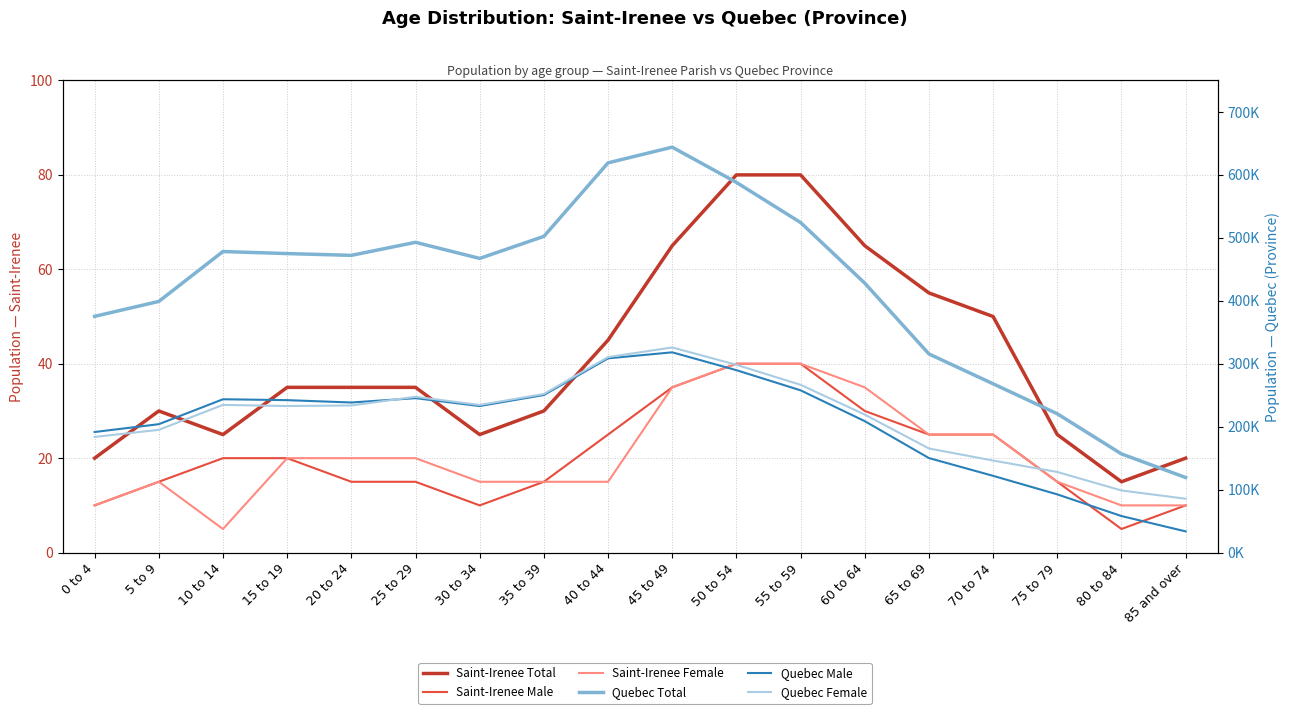

Reading left to right, what are all the values shown in this chart?

Saint-Irenee Total: 20	30	25	35	35	35	25	30	45	65	80	80	65	55	50	25	15	20
Saint-Irenee Male: 10	15	20	20	15	15	10	15	25	35	40	40	30	25	25	15	5	10
Saint-Irenee Female: 10	15	5	20	20	20	15	15	15	35	40	40	35	25	25	15	10	10
Quebec Total: 375270	398980	478255	475005	472170	492870	467325	502300	619120	644040	588085	524350	428070	315560	268145	220530	156775	119285
Quebec Male: 191565	203985	243595	242185	238440	245335	232800	250340	308570	318145	289780	257790	208805	150165	121940	92485	58075	33695
Quebec Female: 183710	195000	234655	232820	233730	247540	234525	251960	310550	325895	298300	266560	219270	165395	146205	128045	98695	85585